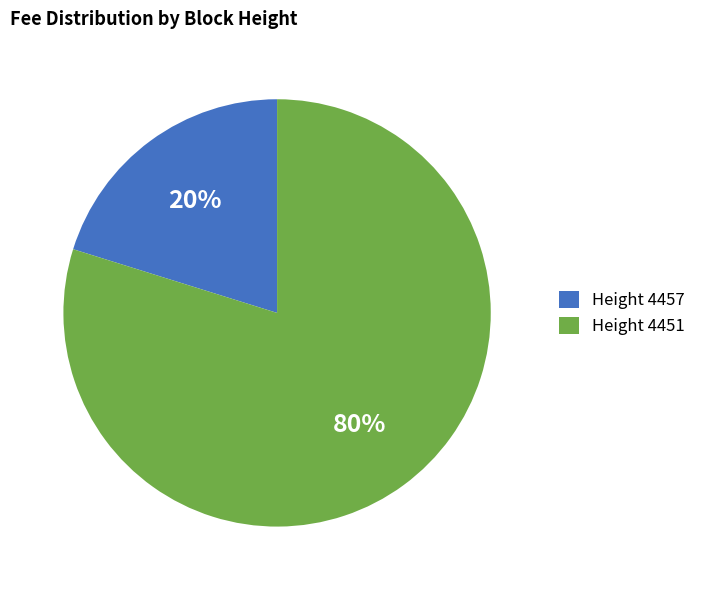

Which slice represents more than half of the pie?

Height 4451